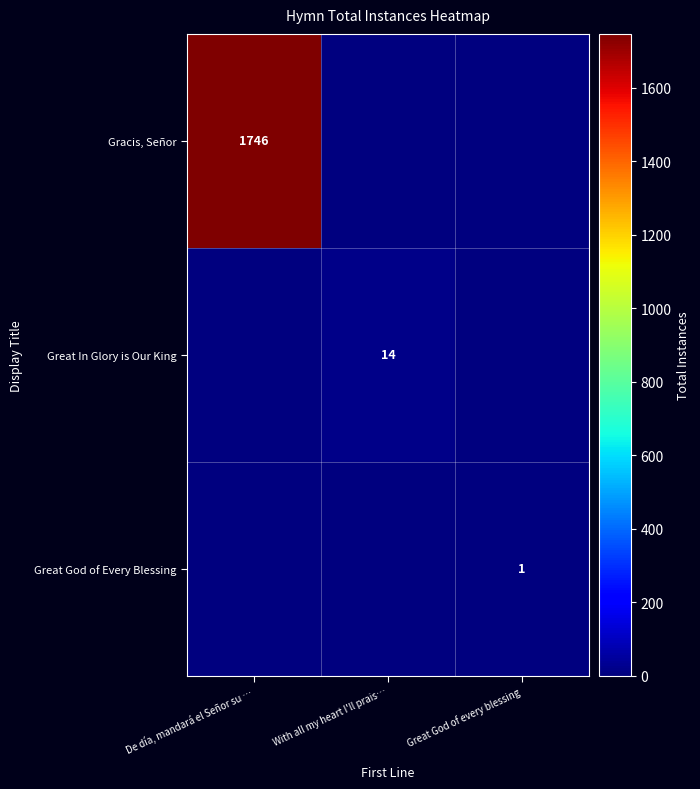

True or false: Great God of Every Blessing has a value of 1 at Great God of every blessing.

True